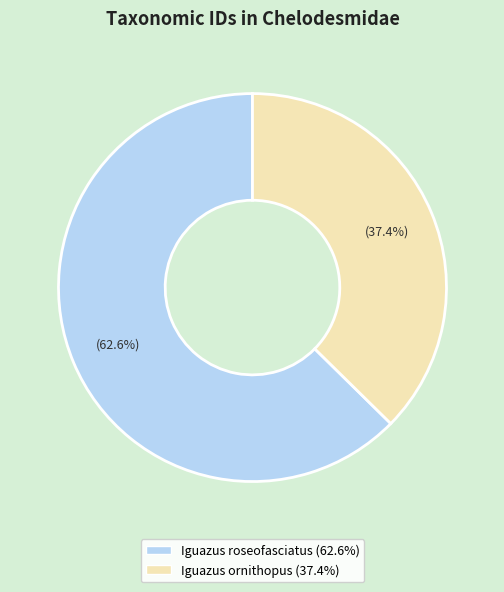

What is the smallest slice in the pie chart?

Iguazus ornithopus